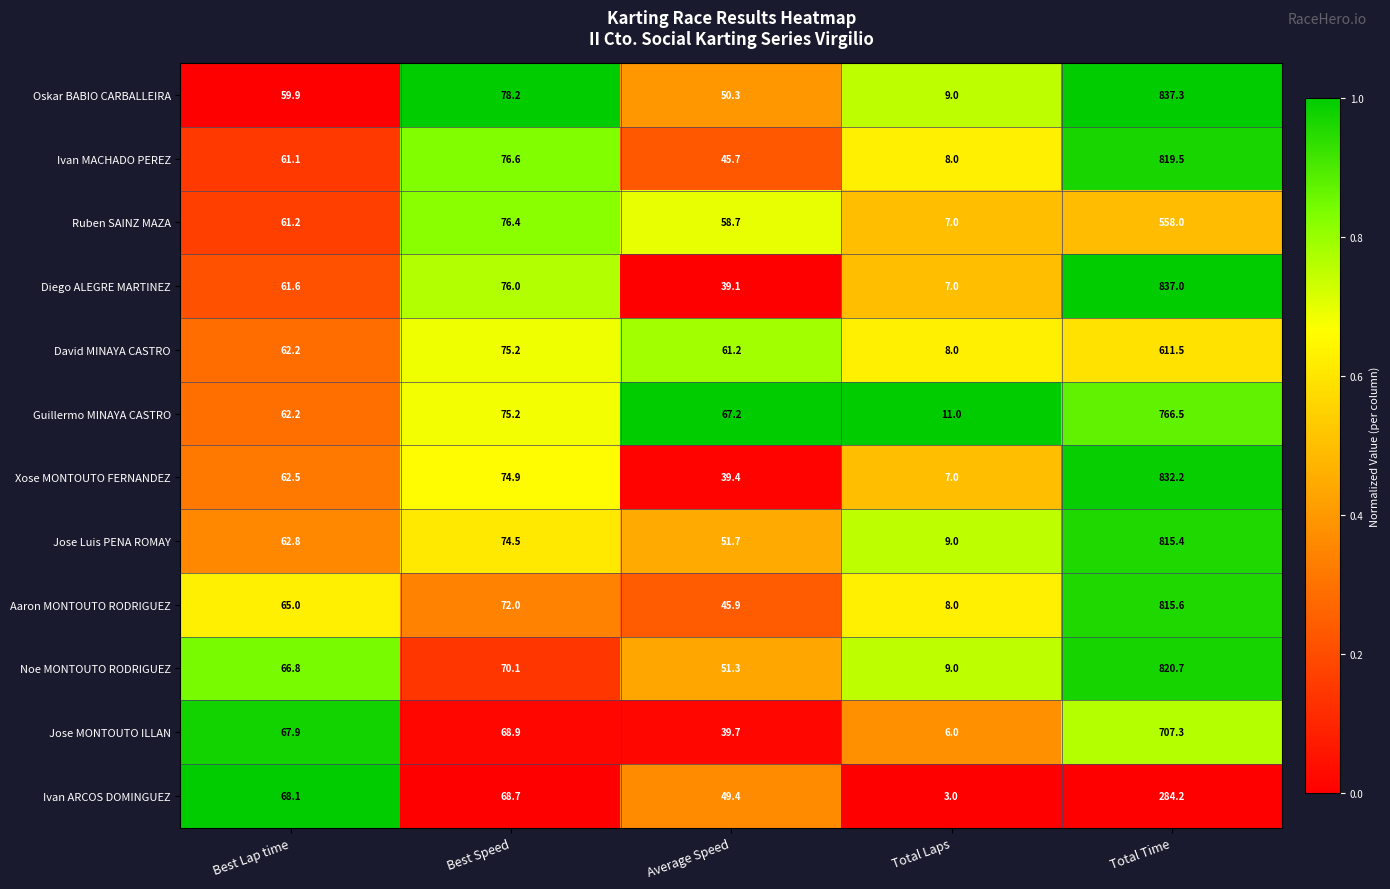

At which category is the sum across all series the highest?

Total Time